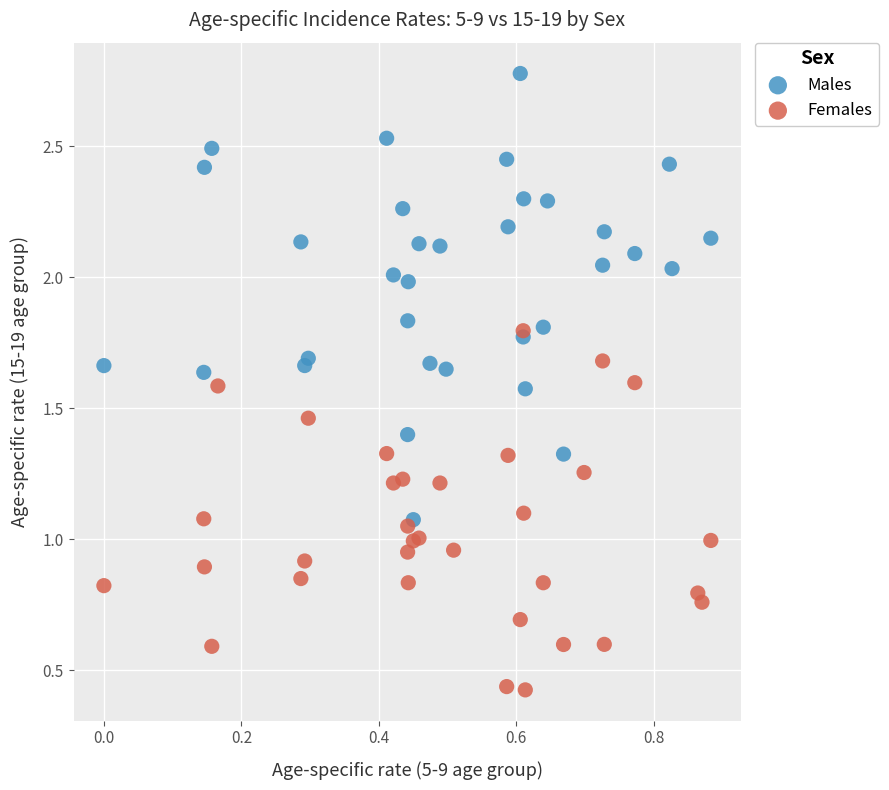

Which series has the largest Y range (max minus min)?

Males